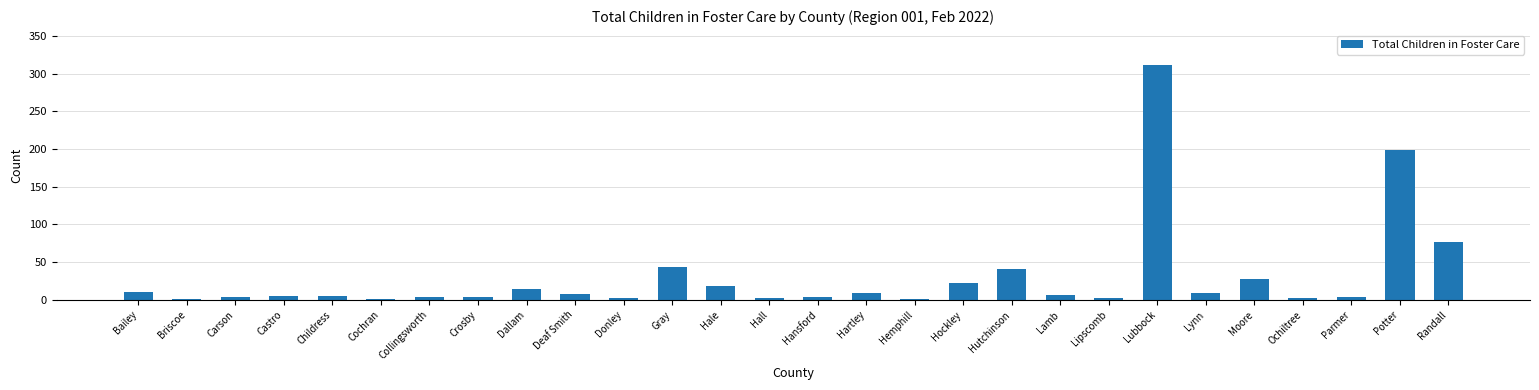

Is it true that the value at Randall is 44?

False